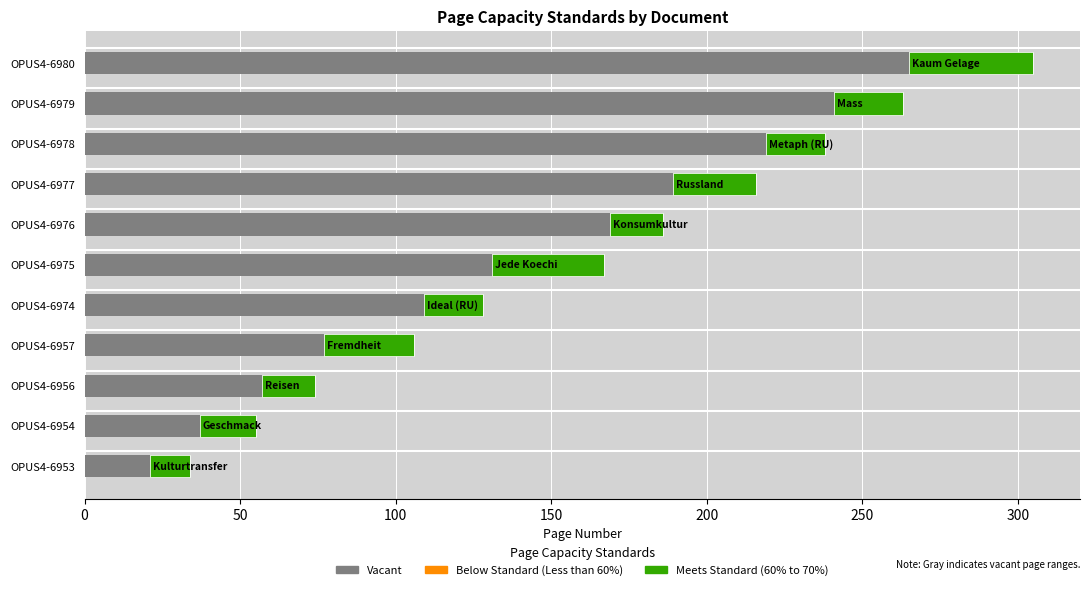

What is the total value across all series at OPUS4-6977?

216